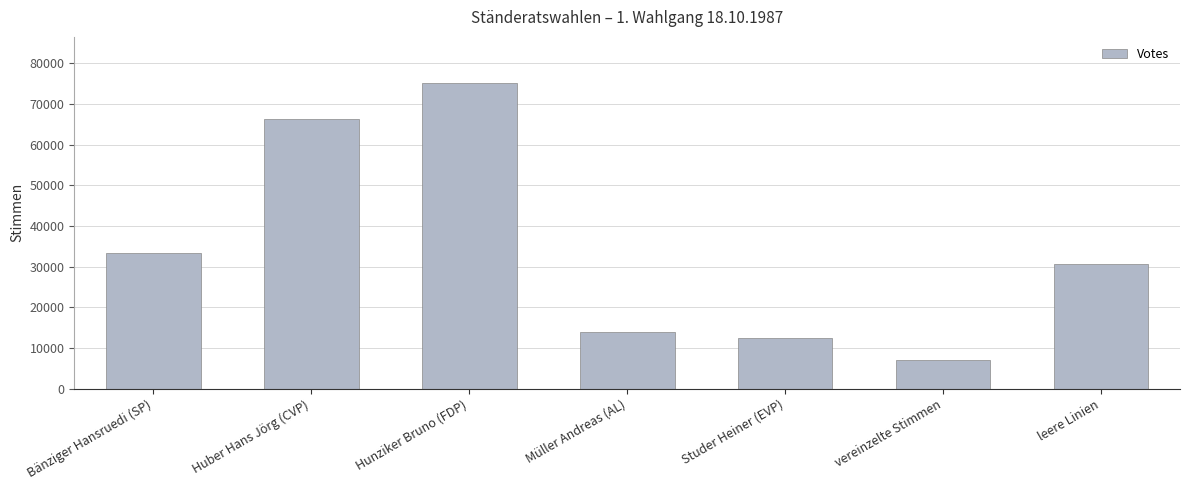

Reading right to left, what are all the values shown in this chart?

30628	7035	12431	13796	75203	66270	33345